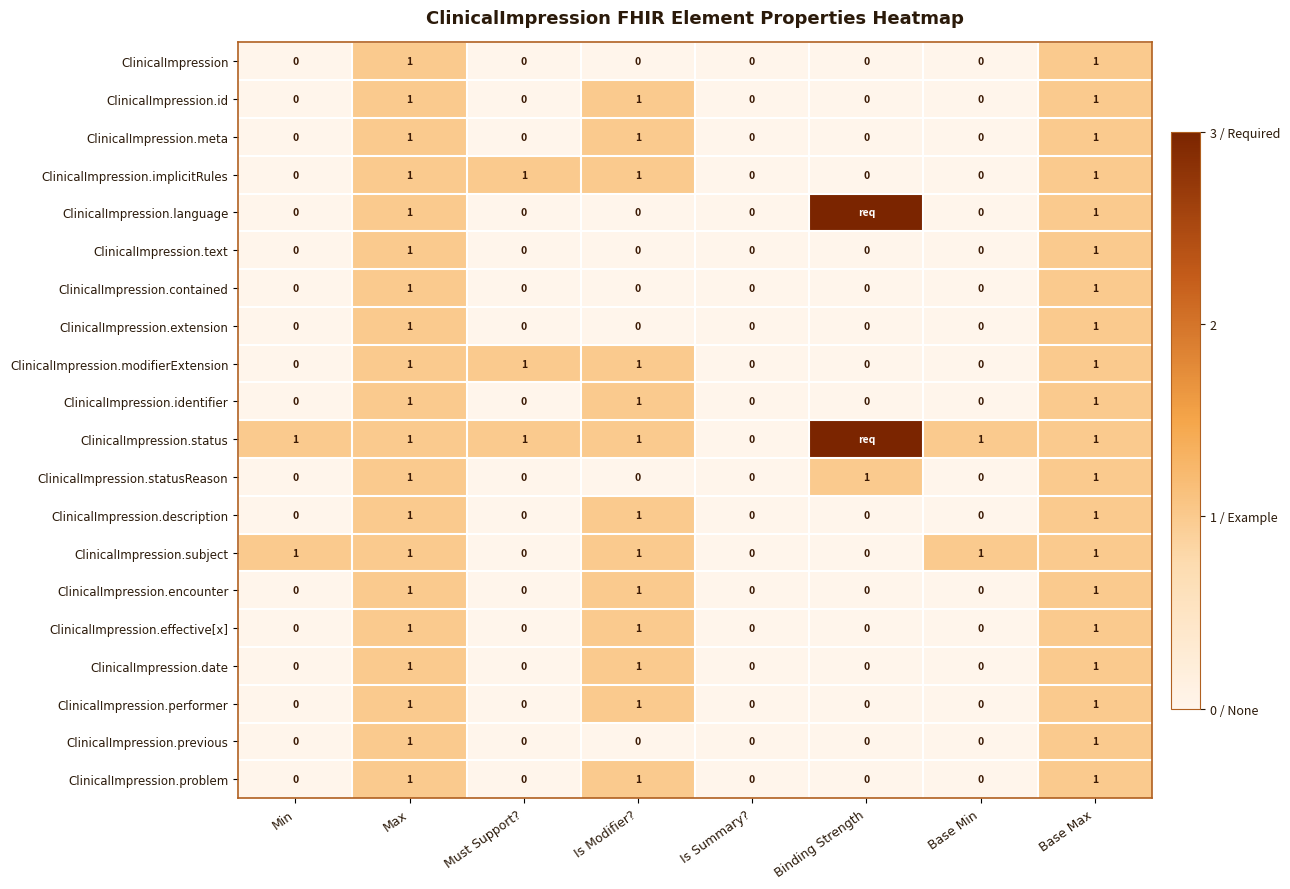

How many data points does each series have?

8